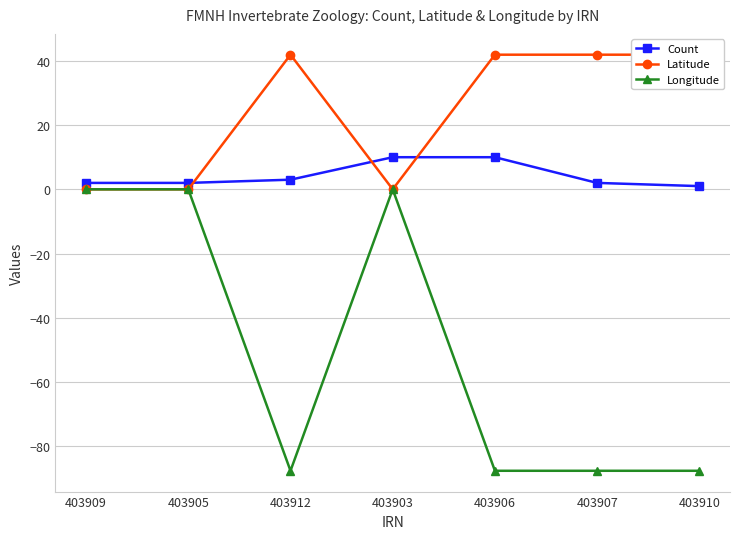

How many data points in Longitude are above -87?

3